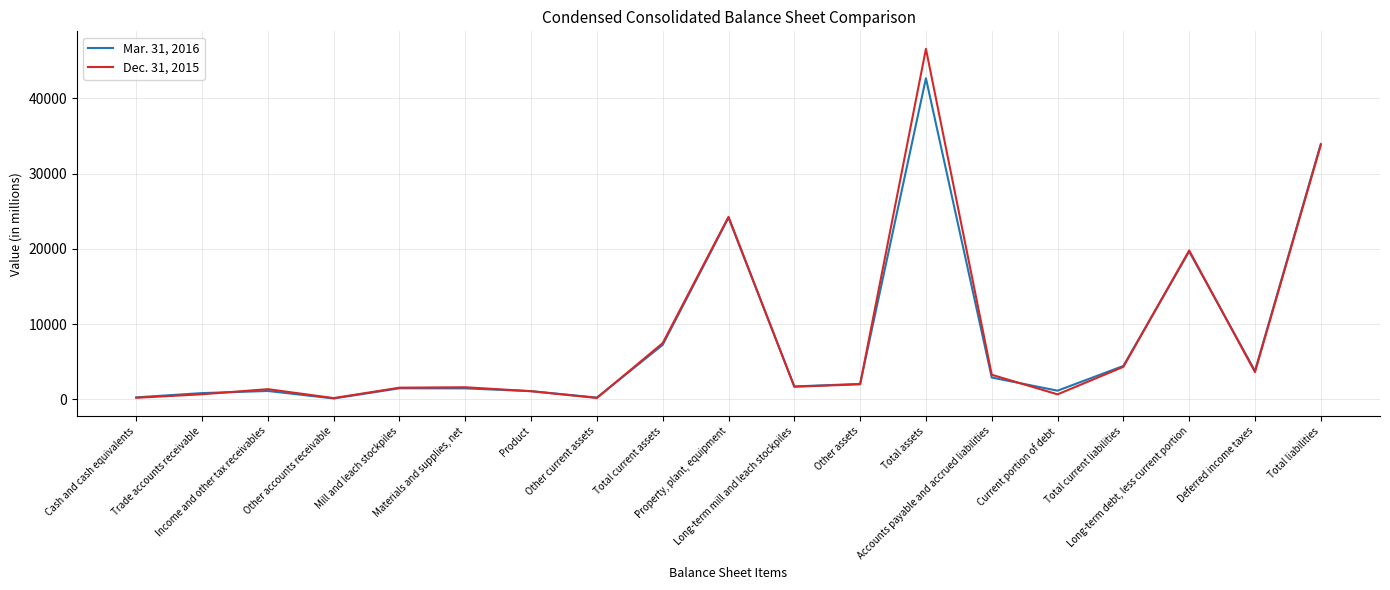

Which series has the widest spread of values?

Dec. 31, 2015